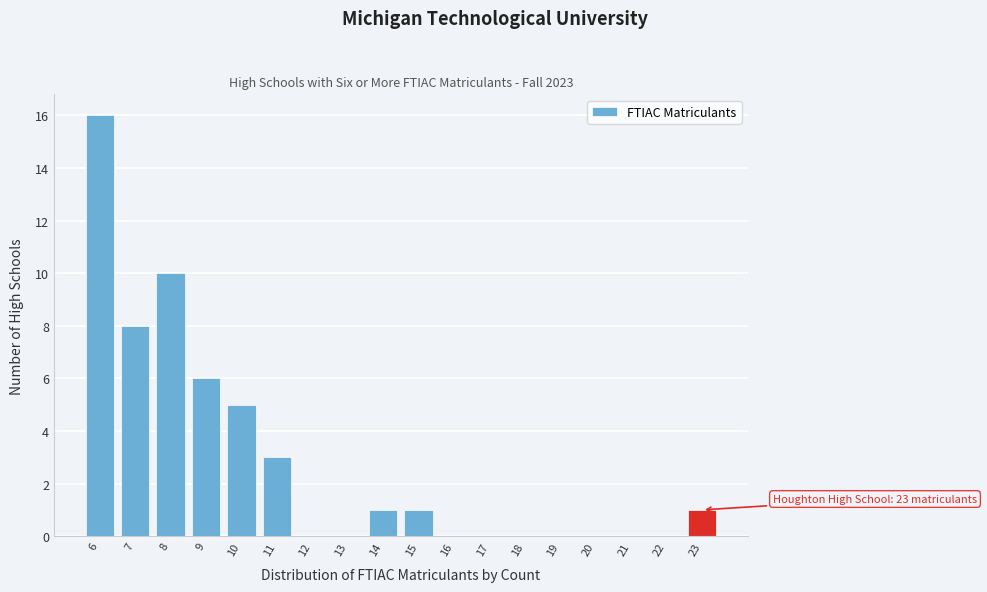

Reading left to right, list all the values displayed in this chart.

6=16	7=8	8=10	9=6	10=5	11=3	12=0	13=0	14=1	15=1	16=0	17=0	18=0	19=0	20=0	21=0	22=0	23=1